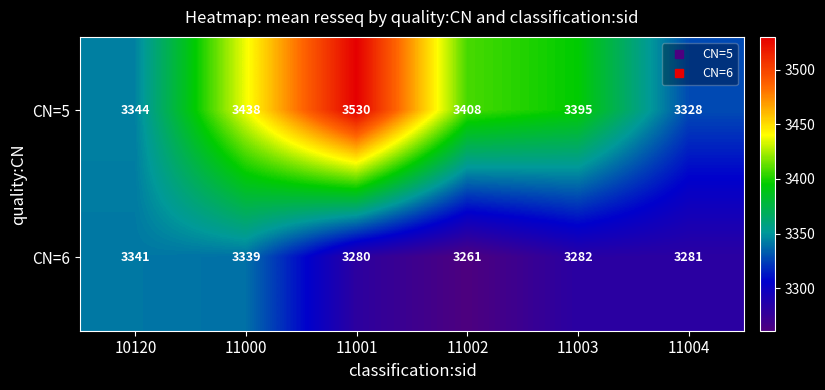

Which series has the largest range (max minus min)?

CN=5